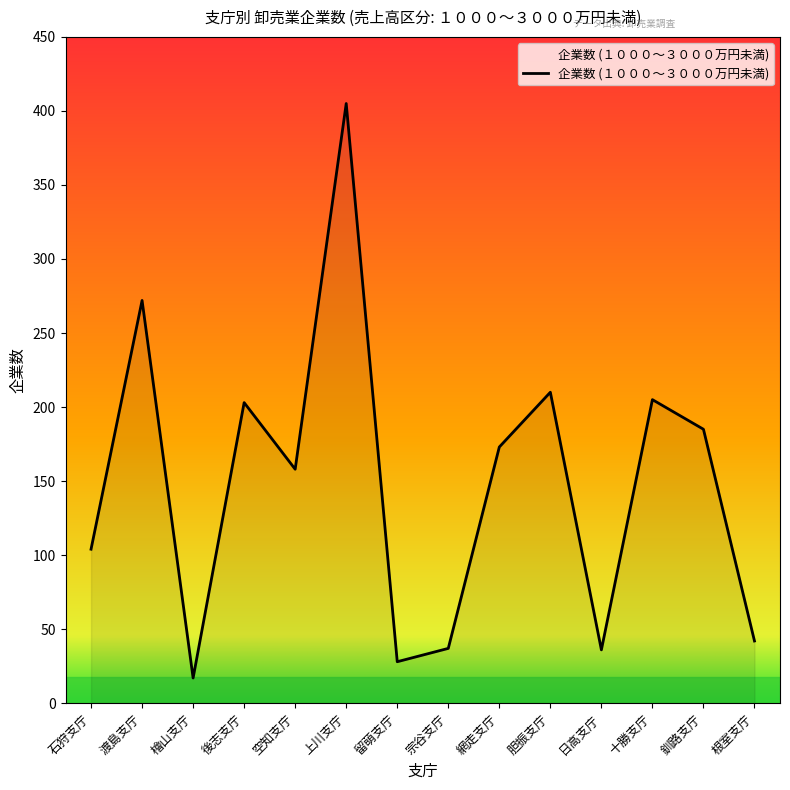

What is the difference between the values at 檜山支庁 and 日高支庁?

19